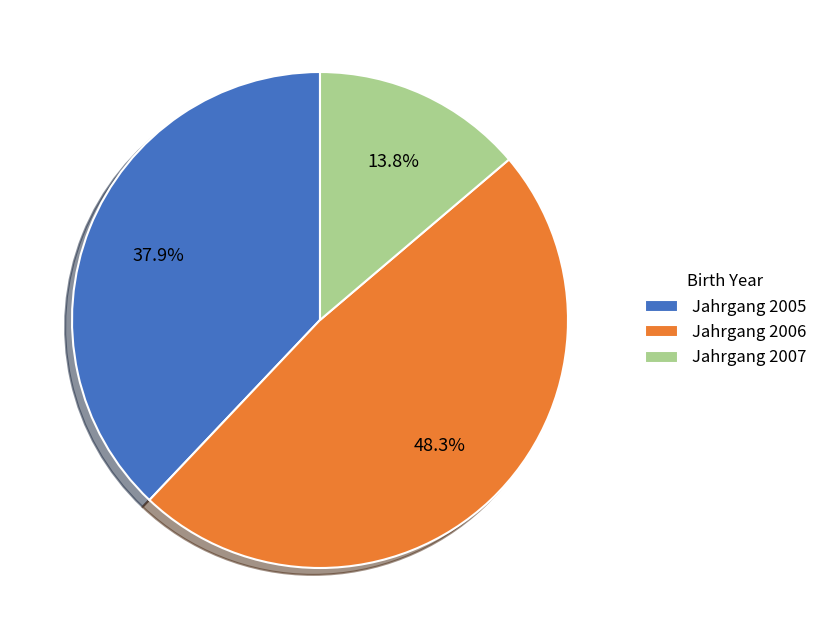

Which category has the smallest portion of the pie?

Jahrgang 2007